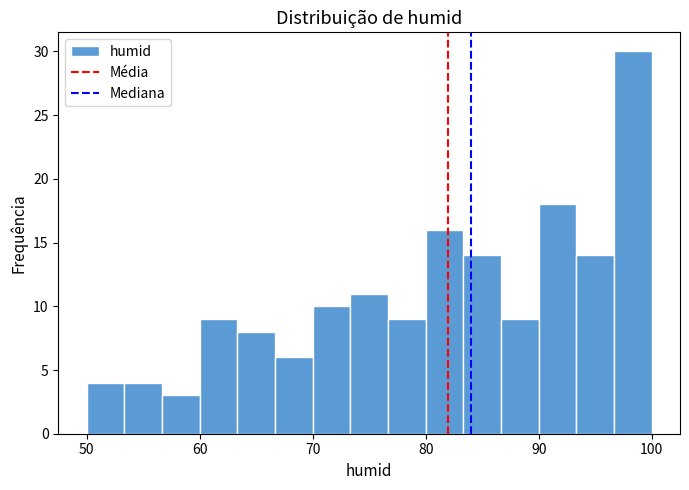

Read against the x-axis, roughly where is the centre of the tallest bar?

98